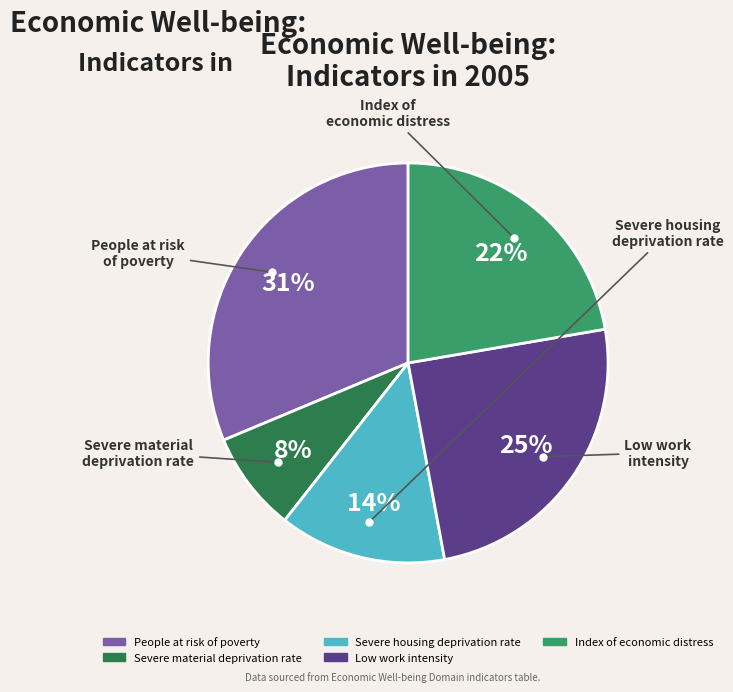

Do Low work intensity and Severe material deprivation rate together represent more than half of the pie?

No